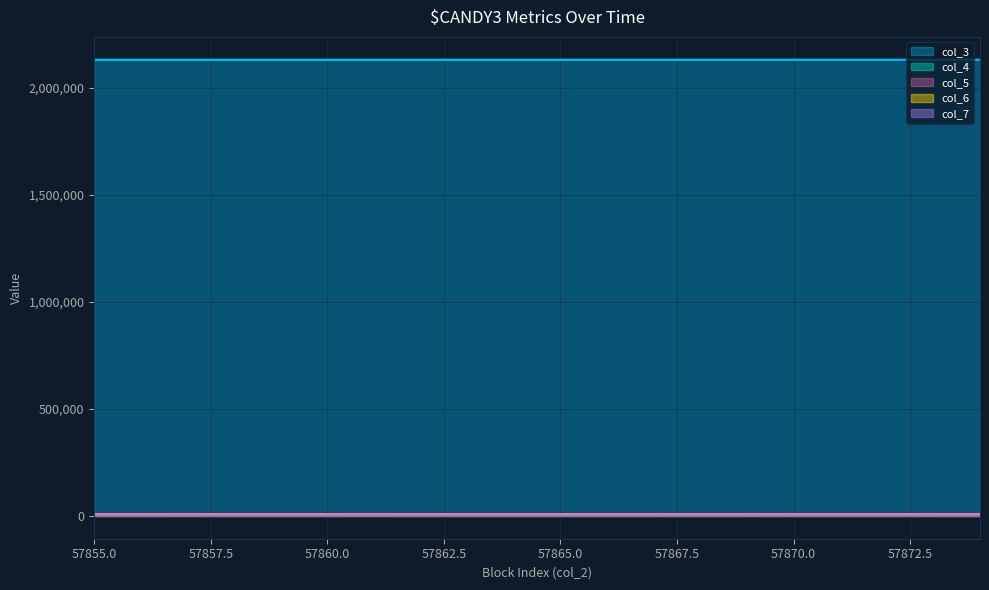

What are all the series names shown in the legend?

col_3, col_4, col_5, col_6, col_7